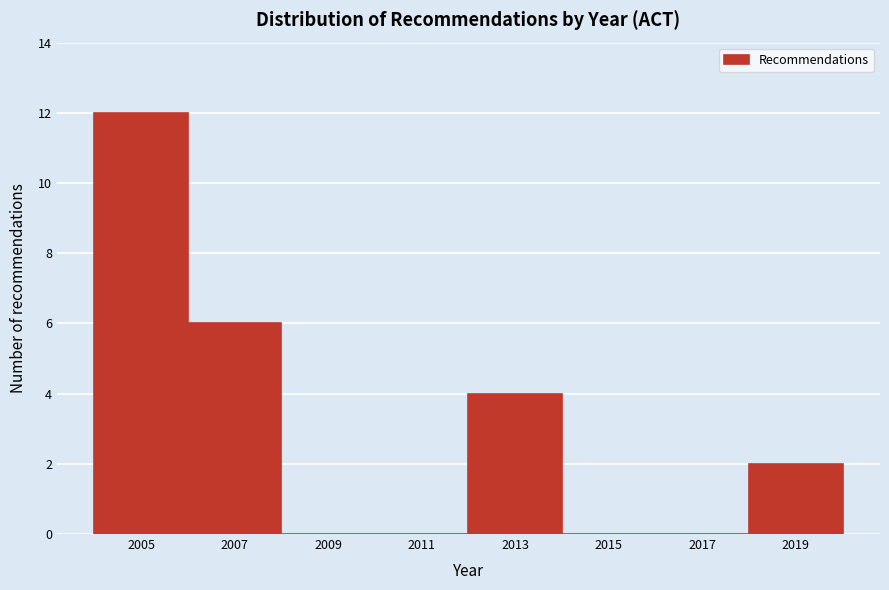

Reading right to left, what are all the values shown in this chart?

2019=2	2017=0	2015=0	2013=4	2011=0	2009=0	2007=6	2005=12